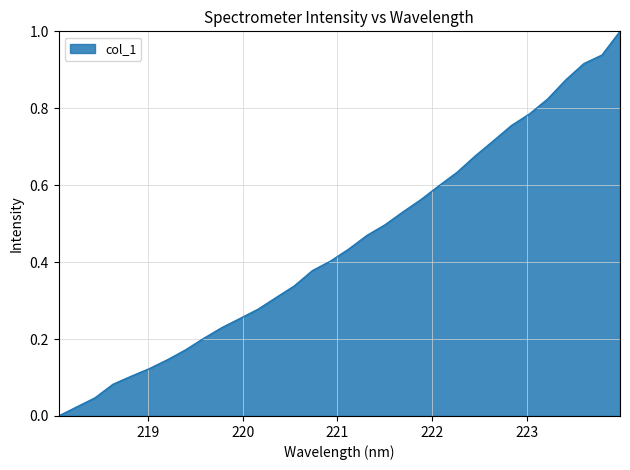

What is the difference between the maximum and minimum values?

1.0